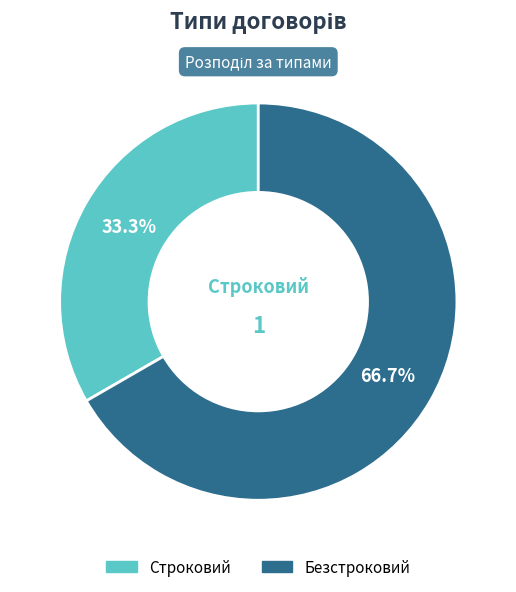

Between Строковий and Безстроковий, which is larger?

Безстроковий